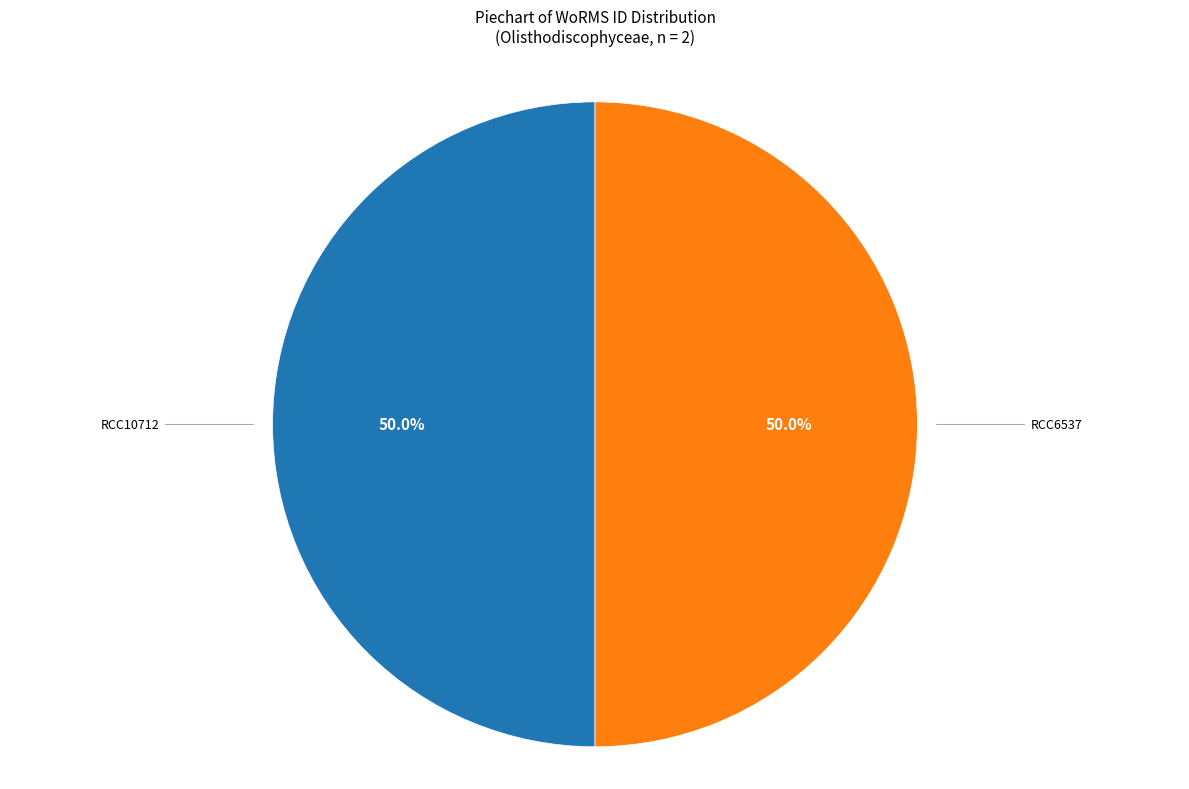

What is the ratio of the value at RCC6537 to the value at RCC10712?

1.0